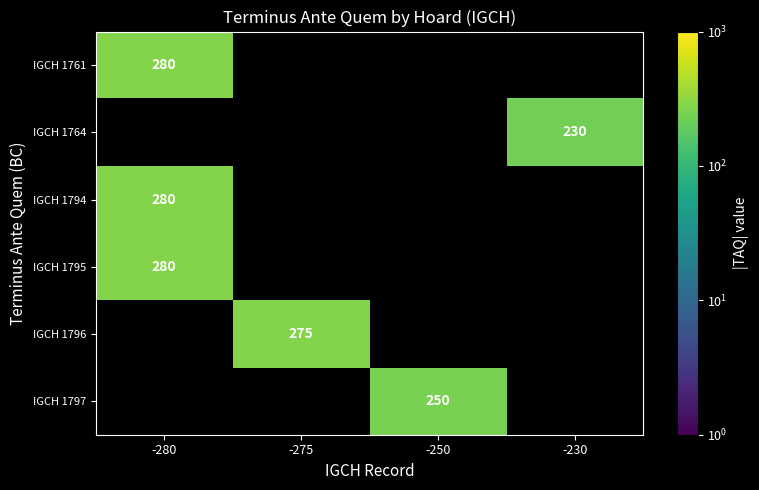

Which category has the lowest value in the IGCH 1794 series?

-280